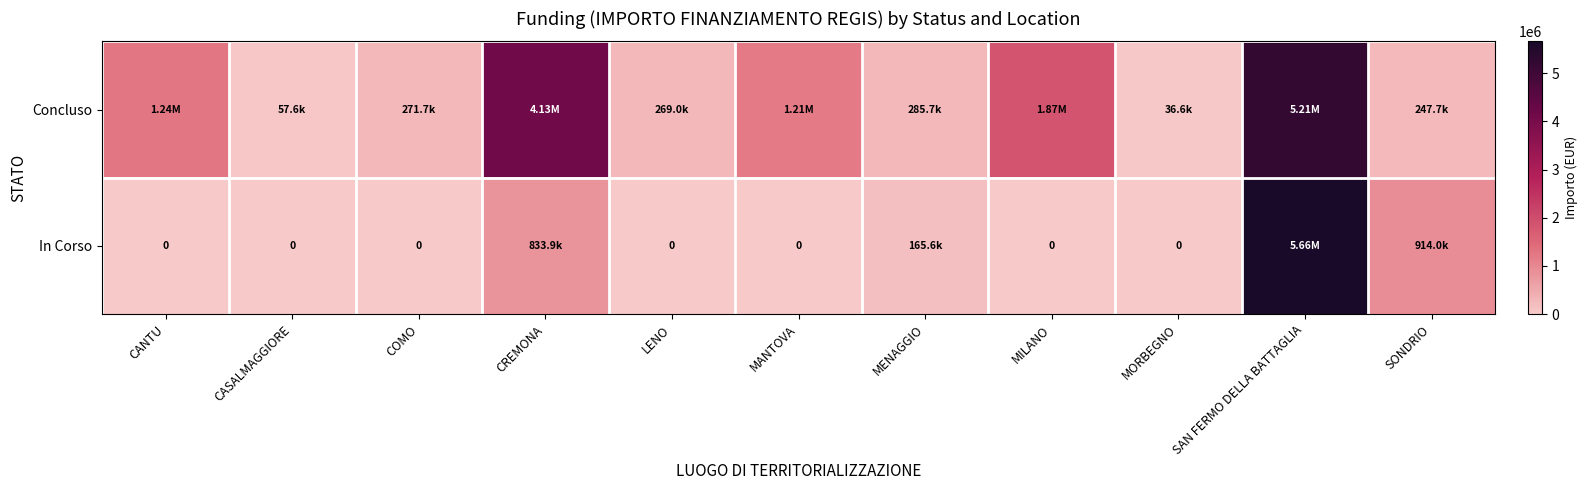

What is the difference between the highest and lowest values at MILANO?

1866366.7